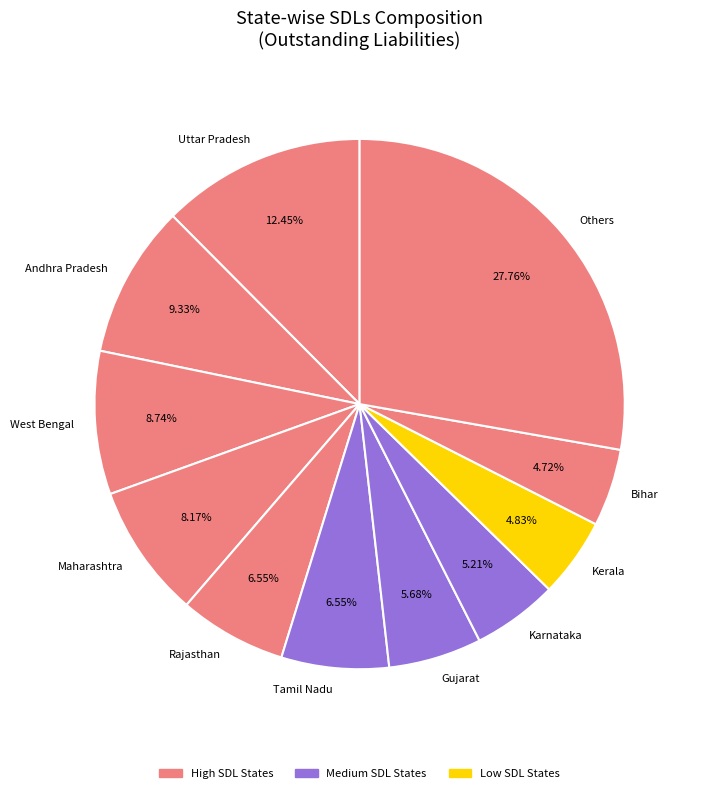

Combined, do Kerala and Karnataka account for over 50%?

No